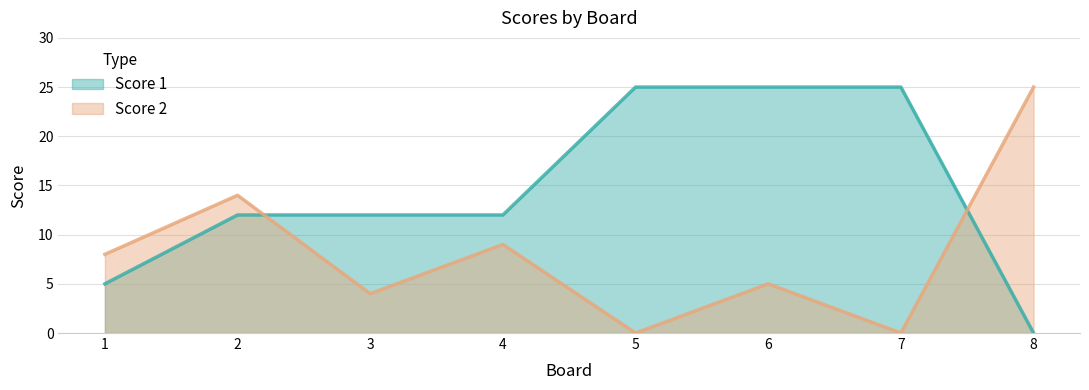

Where do Score 2 and Score 1 first cross each other?

2 and 3